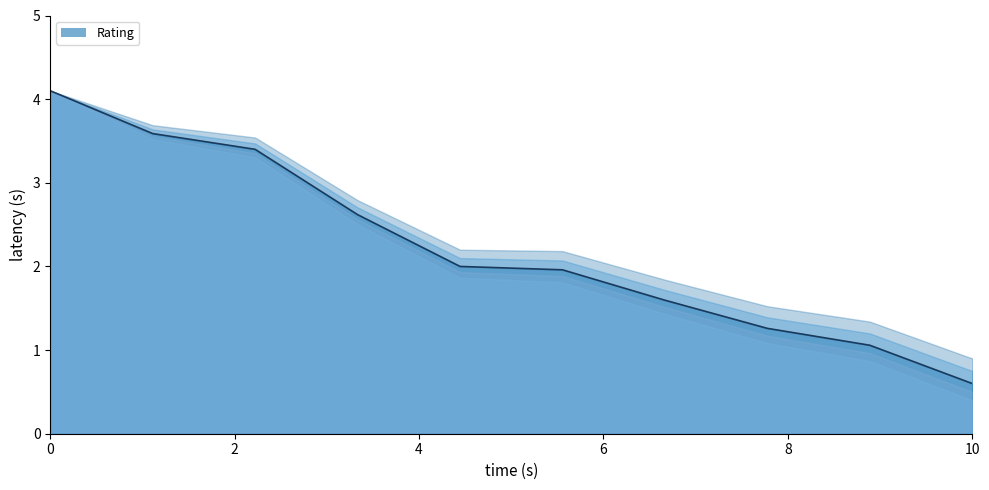

True or false: there are more than 1 points higher than both neighbors.

False